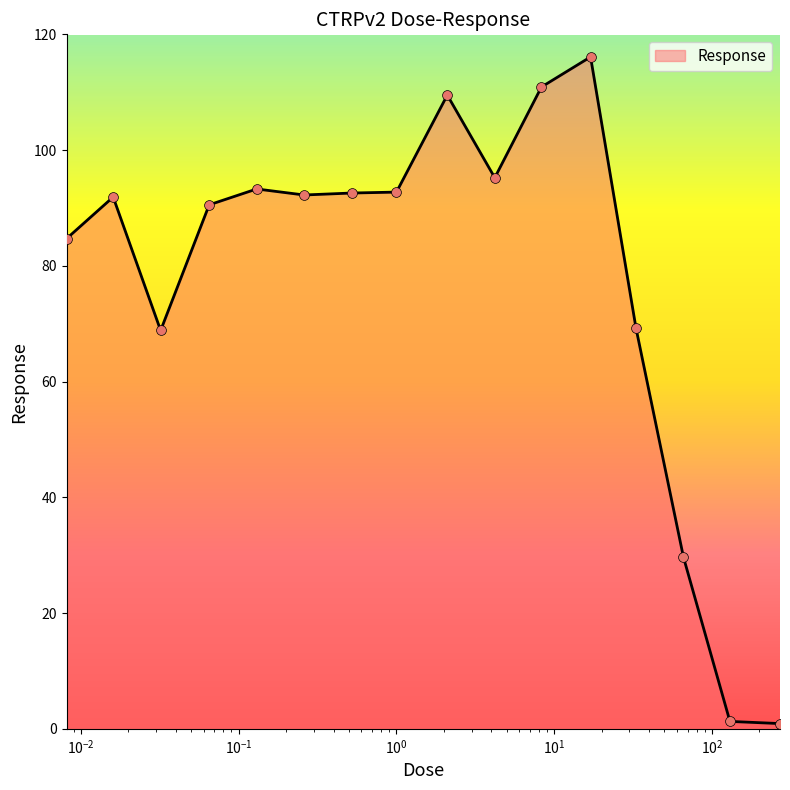

What is the greatest value displayed?

116.1